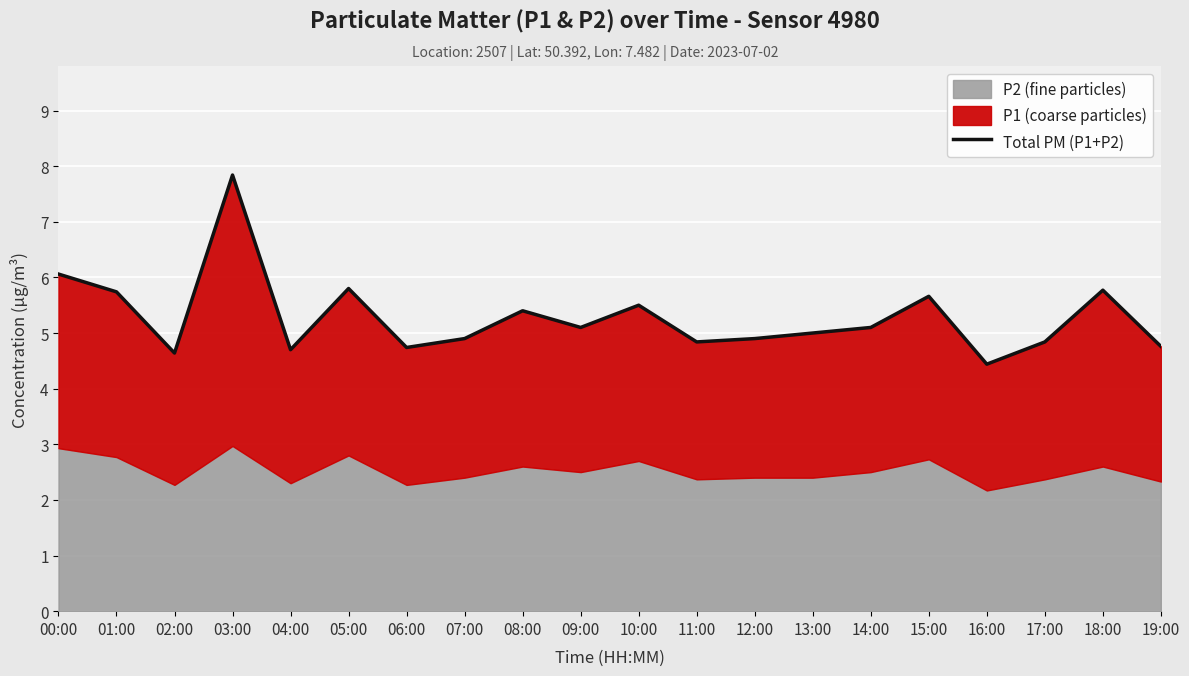

At which category does the data reach its first local peak?

03:00